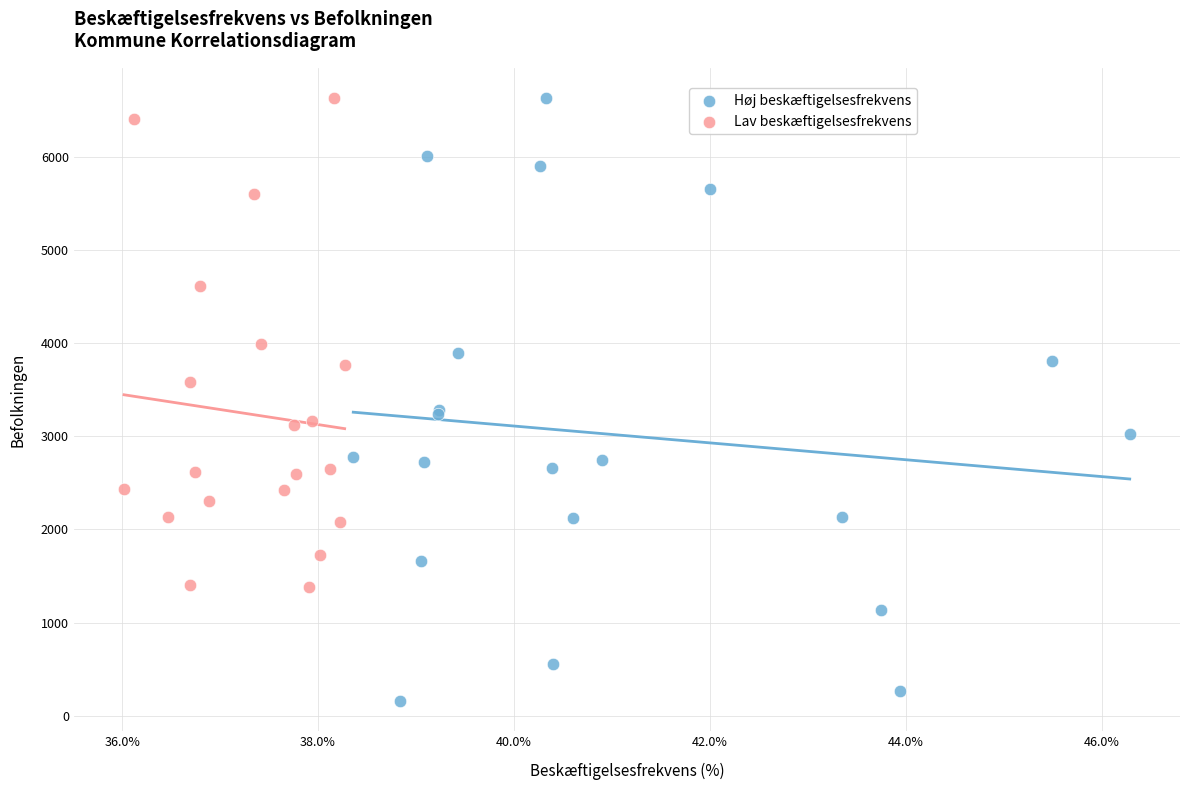

Which series contains the lowest Y value?

Høj beskæftigelsesfrekvens